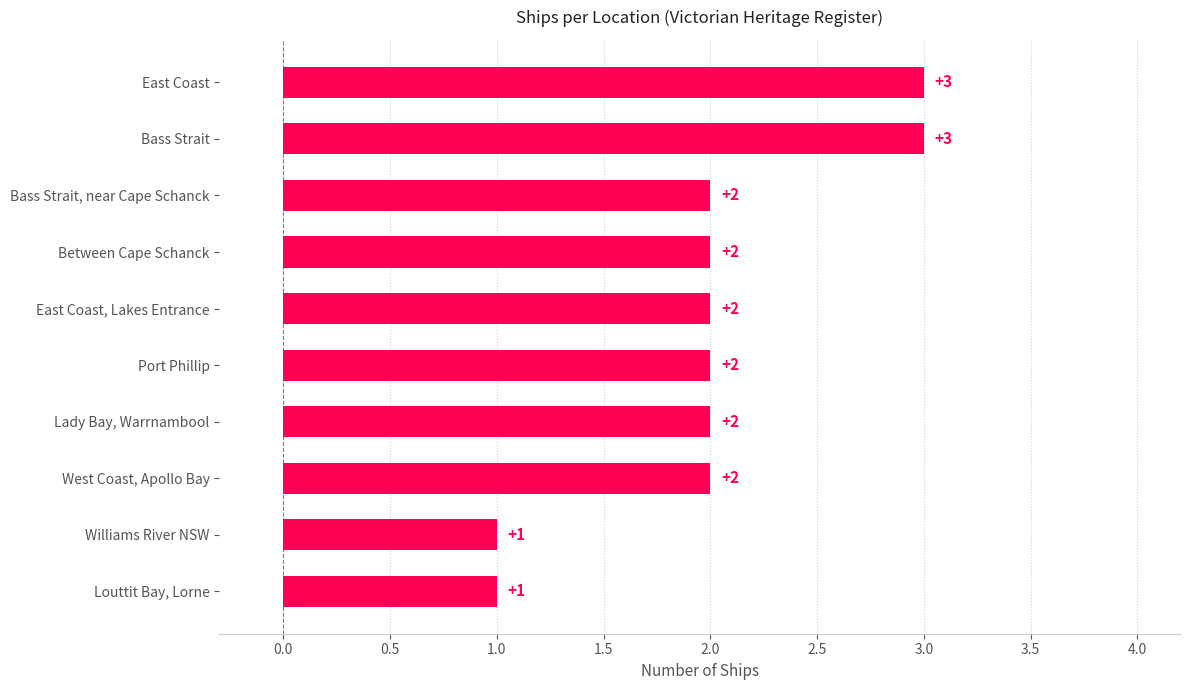

What is the greatest value displayed?

3